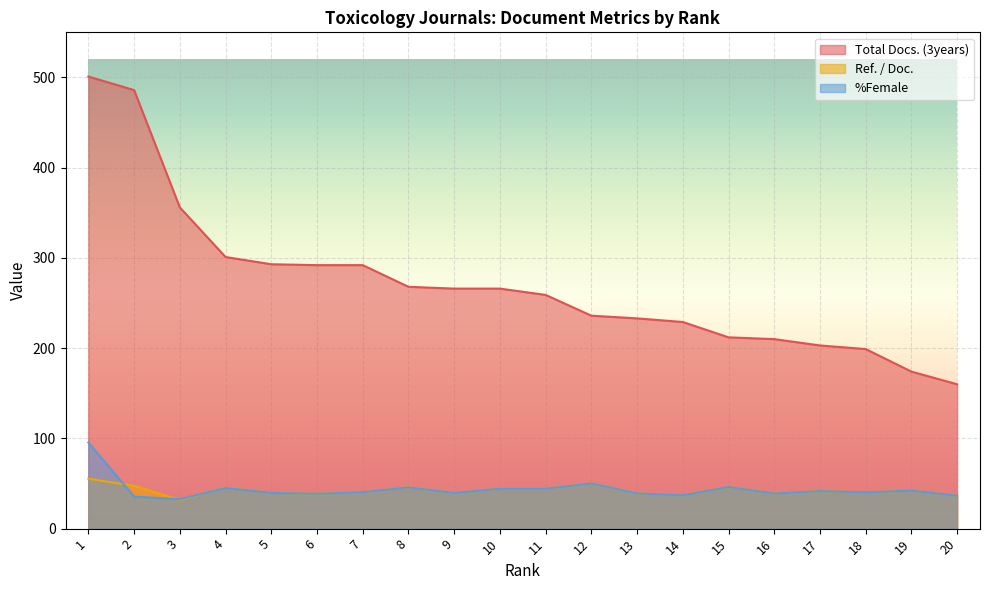

How many interior local peaks does the Ref. / Doc. series have?

6